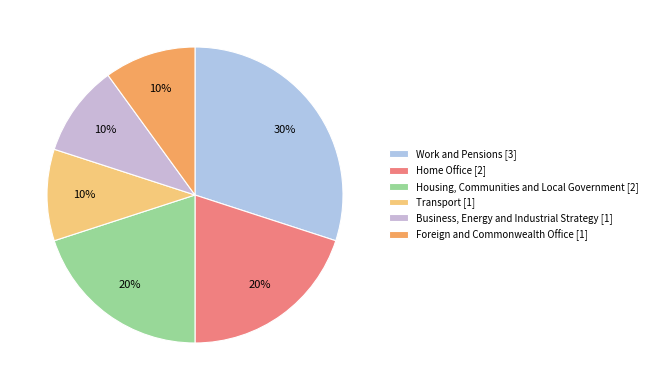

Does Transport [1] represent more than half of the total?

No